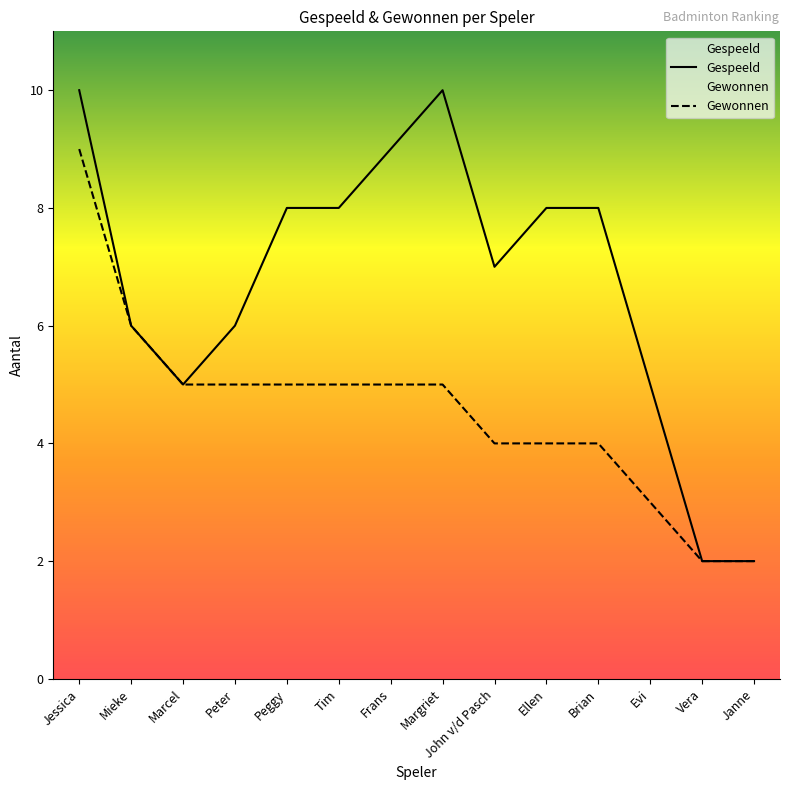

What is the maximum value shown in the chart?

10